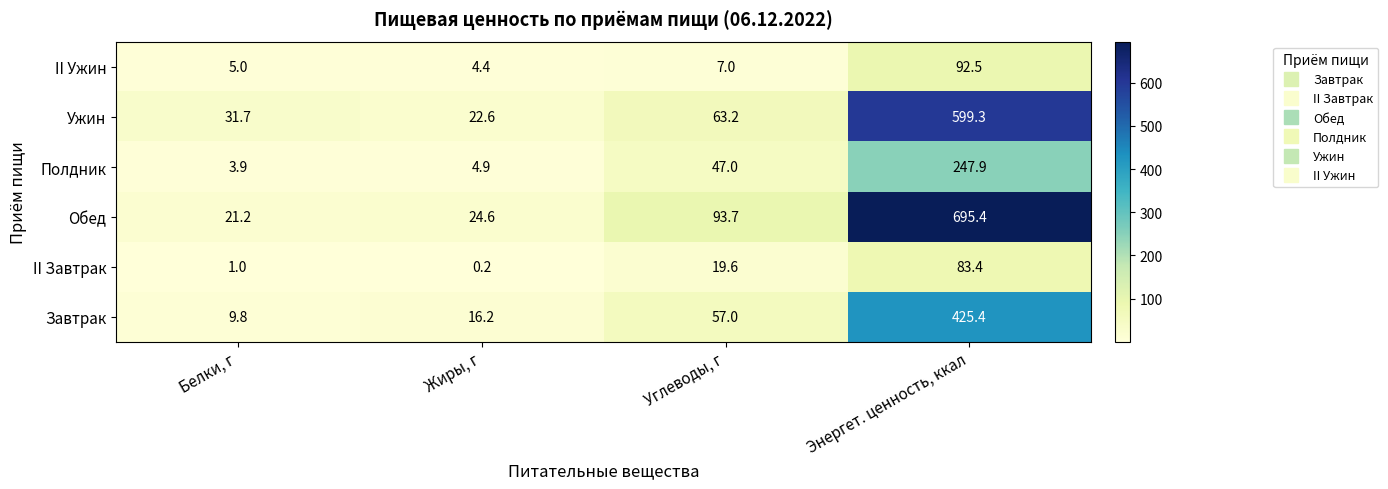

What is the lowest value of the II Ужин series?

4.4